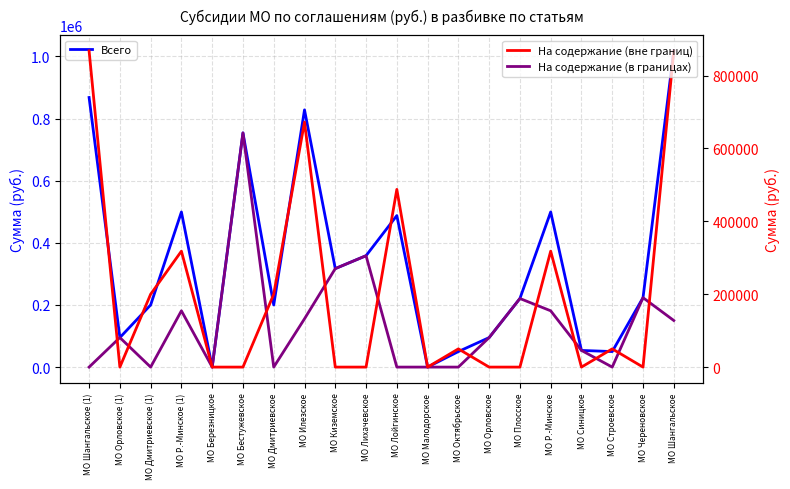

In Всего, how many points are higher than both neighbors (excluding endpoints)?

5